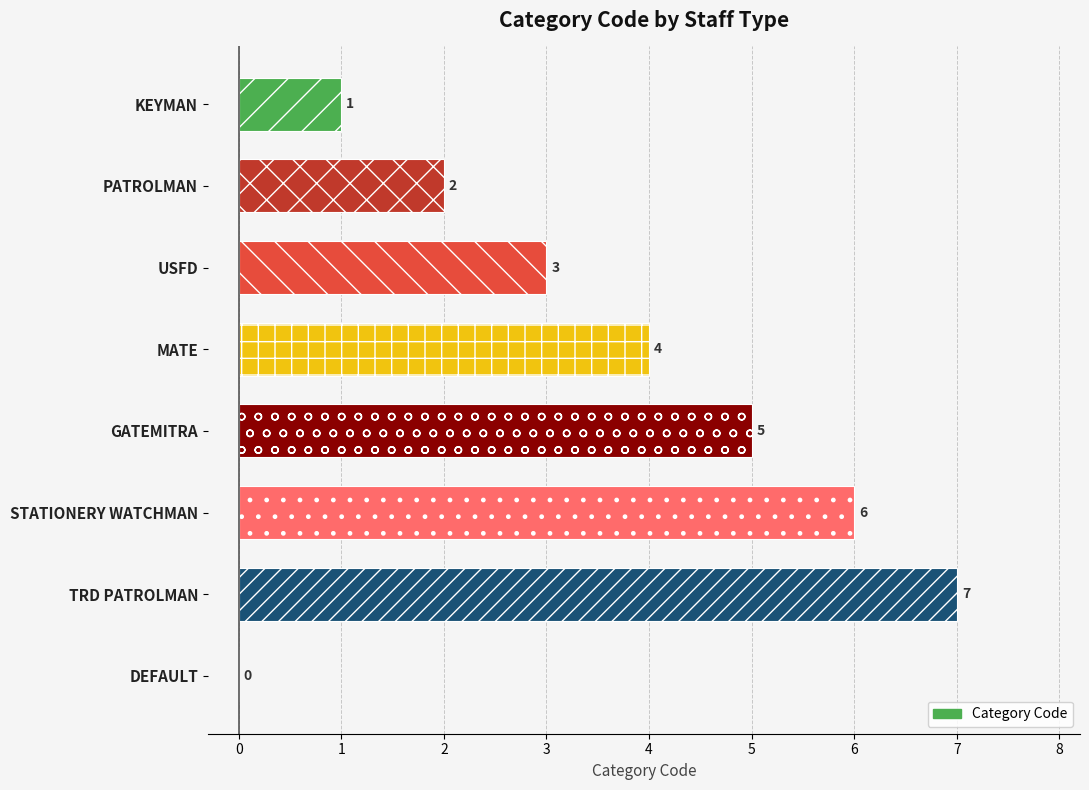

Reading bottom to top, what are all the values shown in this chart?

DEFAULT=0	TRD PATROLMAN=7	STATIONERY WATCHMAN=6	GATEMITRA=5	MATE=4	USFD=3	PATROLMAN=2	KEYMAN=1